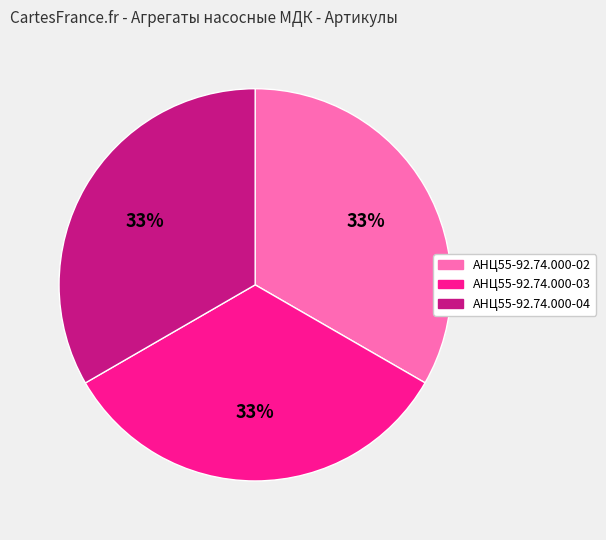

What is the ratio of the value at АНЦ55-92.74.000-04 to the value at АНЦ55-92.74.000-03?

1.0